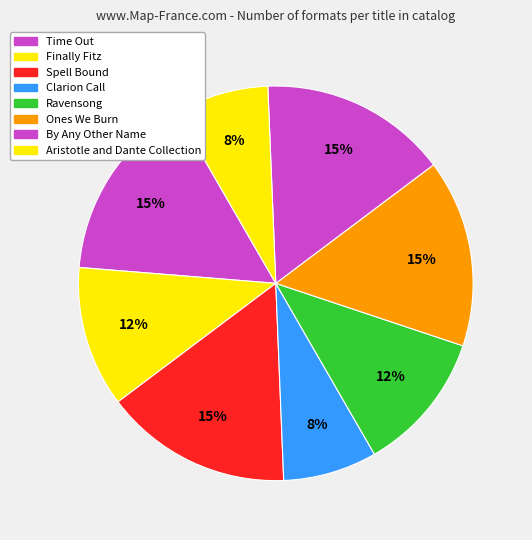

How many segments does this pie chart have?

8